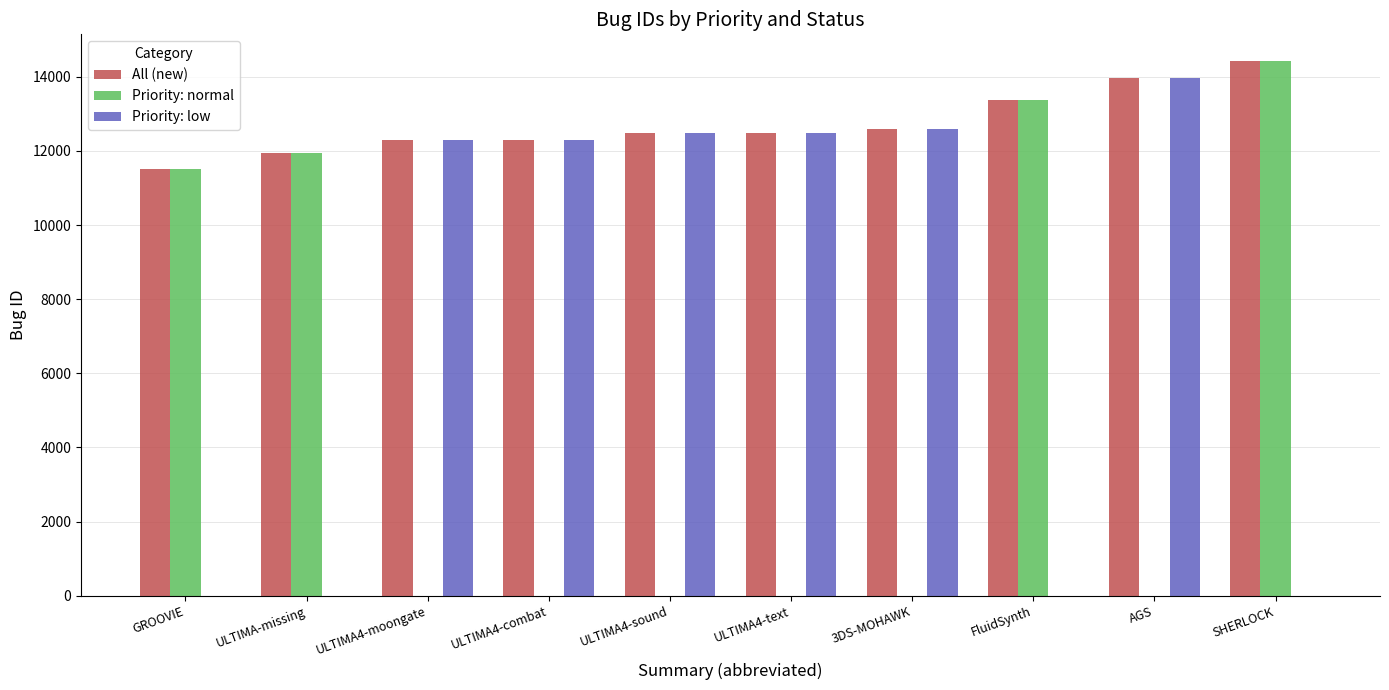

The value of All (new) at 3DS-MOHAWK is 22118. True or false?

False